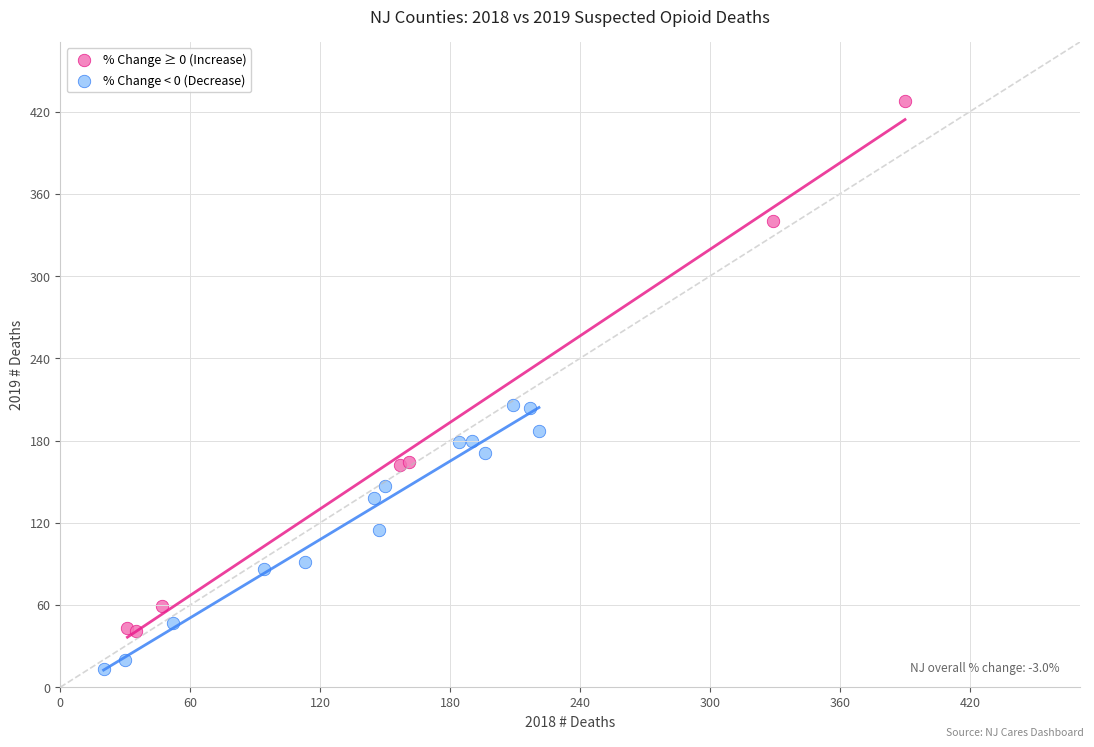

Which series has the widest spread of Y values?

% Change ≥ 0 (Increase)